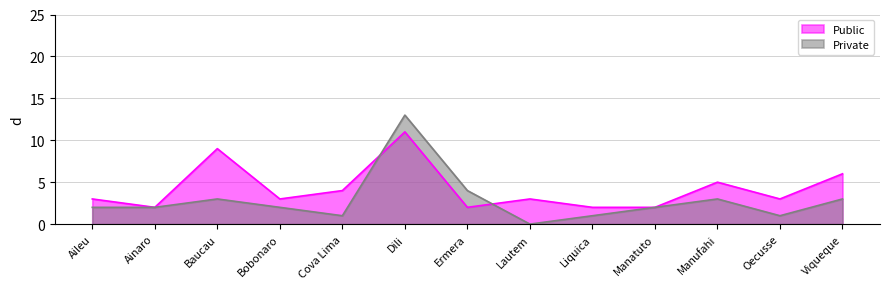

At which category does Private reach its first local valley?

Cova Lima